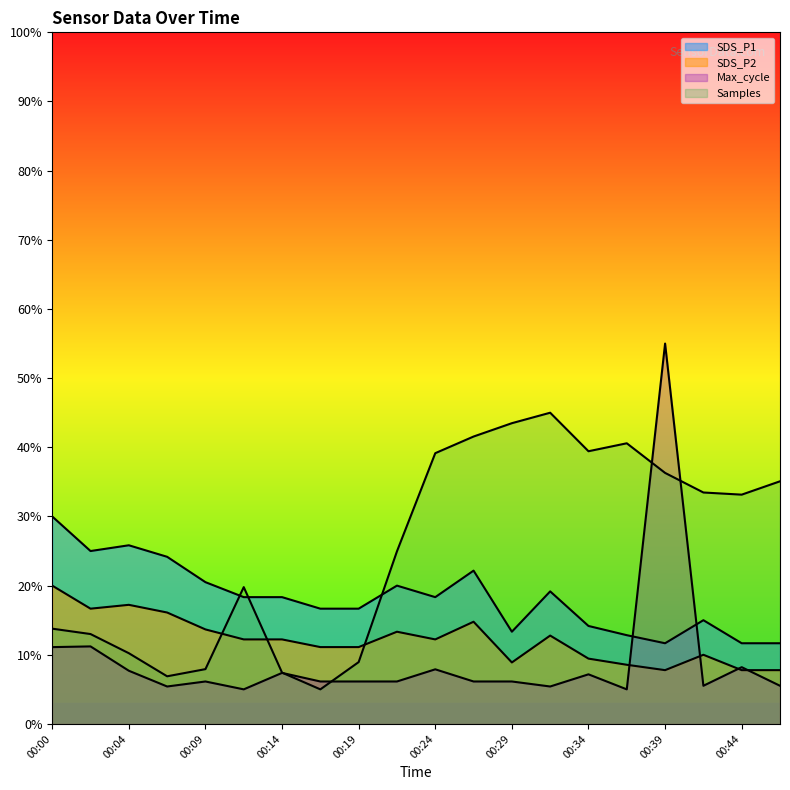

Reading left to right, what are all the values shown in this chart?

SDS_P1: 00:00=30.0	00:02=25.0	00:04=25.8	00:07=24.2	00:09=20.5	00:12=18.3	00:14=18.3	00:17=16.7	00:19=16.7	00:22=20.0	00:24=18.3	00:27=22.2	00:29=13.3	00:32=19.2	00:34=14.2	00:36=12.8	00:39=11.7	00:41=15.0	00:44=11.7	00:46=11.7
SDS_P2: 00:00=20.0	00:02=16.7	00:04=17.2	00:07=16.1	00:09=13.7	00:12=12.2	00:14=12.2	00:17=11.1	00:19=11.1	00:22=13.3	00:24=12.2	00:27=14.8	00:29=8.9	00:32=12.8	00:34=9.4	00:36=8.6	00:39=7.8	00:41=10.0	00:44=7.8	00:46=7.8
Max_cycle: 00:00=11.1	00:02=11.2	00:04=7.7	00:07=5.4	00:09=6.1	00:12=5.0	00:14=7.4	00:17=6.1	00:19=6.1	00:22=6.1	00:24=7.9	00:27=6.1	00:29=6.1	00:32=5.4	00:34=7.2	00:36=5.0	00:39=55.0	00:41=5.5	00:44=8.2	00:46=5.5
Samples: 00:00=13.8	00:02=13.0	00:04=10.2	00:07=6.9	00:09=7.9	00:12=19.8	00:14=7.4	00:17=5.0	00:19=8.9	00:22=25.0	00:24=39.1	00:27=41.6	00:29=43.5	00:32=45.0	00:34=39.4	00:36=40.6	00:39=36.3	00:41=33.5	00:44=33.2	00:46=35.1